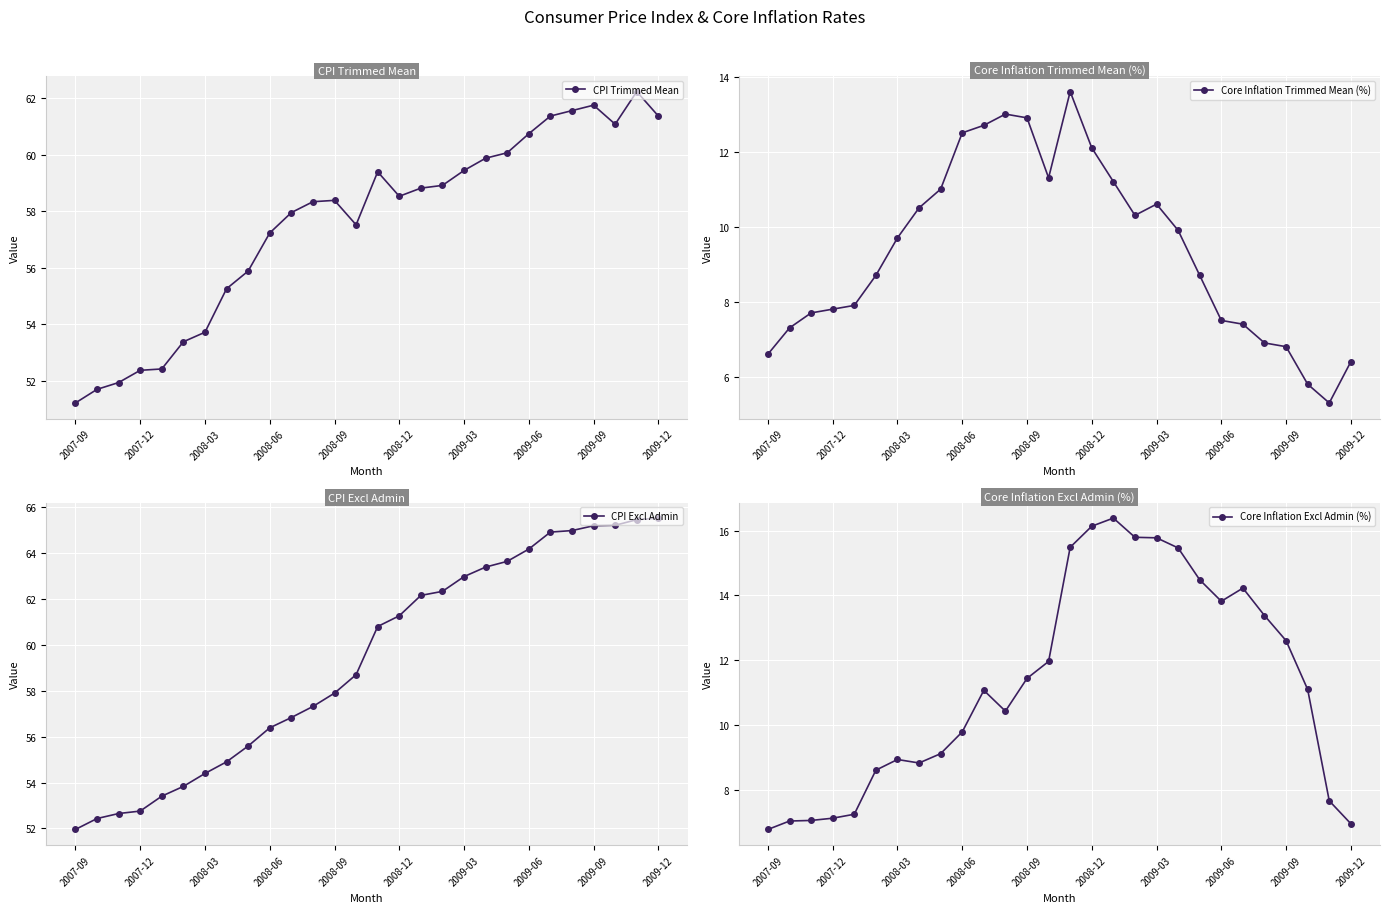

What is the difference between the maximum and minimum values in the Core Inflation Trimmed Mean (%) series?

8.3